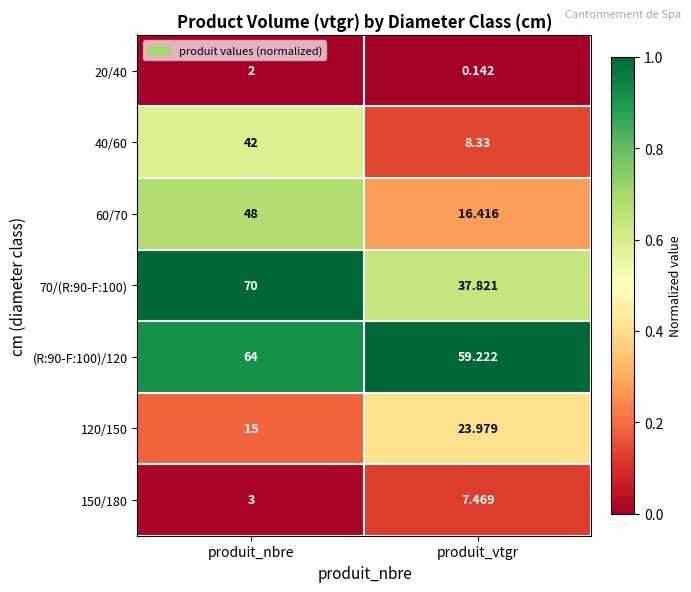

At which label does 60/70 reach its minimum?

produit_vtgr